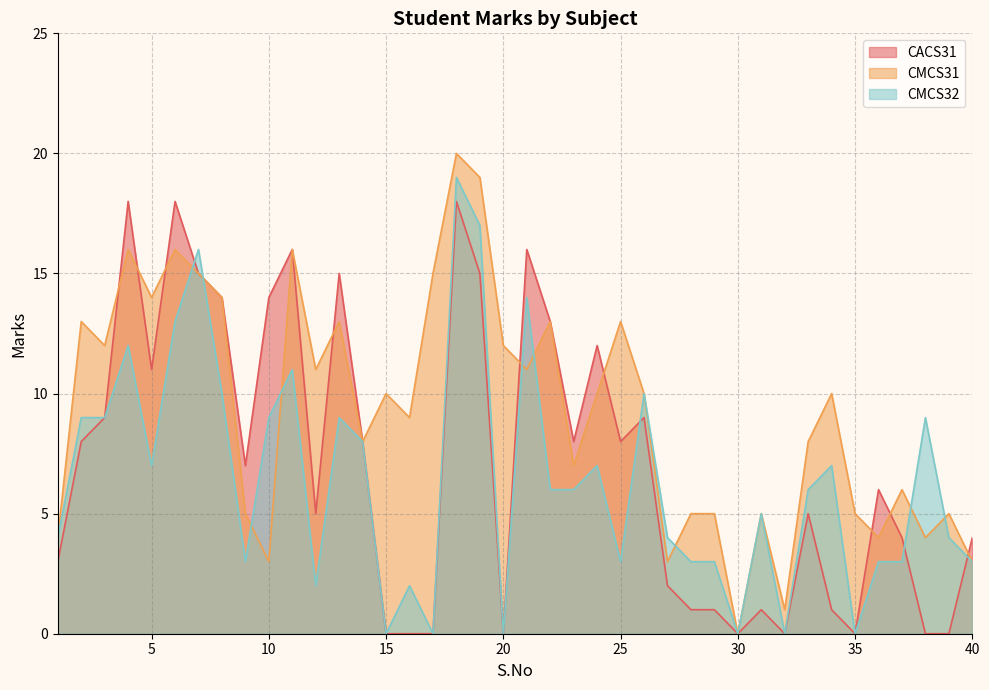

How many lines are shown in the chart?

3